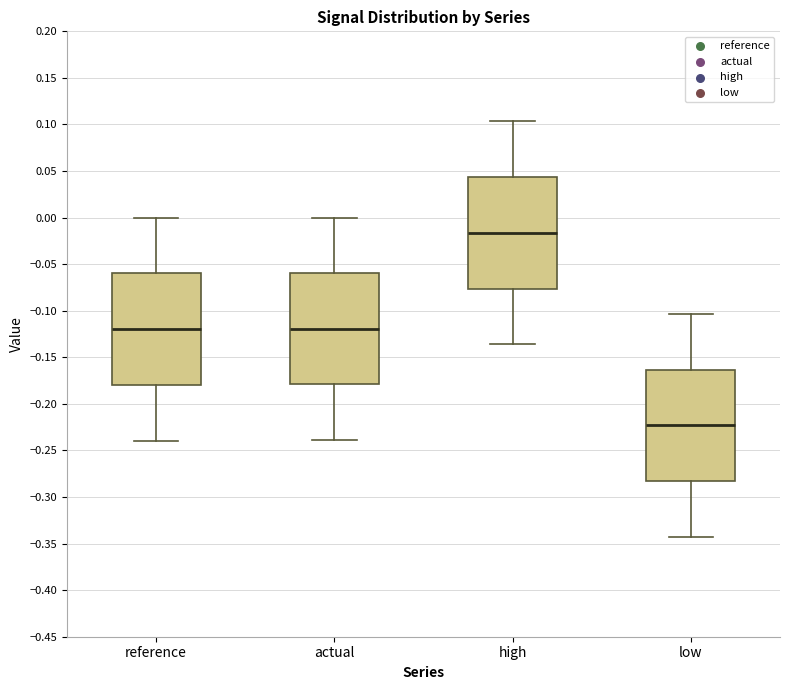

Reading left to right, transcribe this box plot: for each box, give where its median line is, the range the box spans, and where its two whiskers end, as read against the y-axis. The values are not printed on the chart, so give them approximately, as read against the axis.

reference: median -0.120, box -0.180 to -0.060, whiskers -0.240 to 0.000
actual: median -0.120, box -0.180 to -0.060, whiskers -0.240 to 0.000
high: median -0.015, box -0.075 to 0.045, whiskers -0.135 to 0.105
low: median -0.225, box -0.285 to -0.165, whiskers -0.345 to -0.105